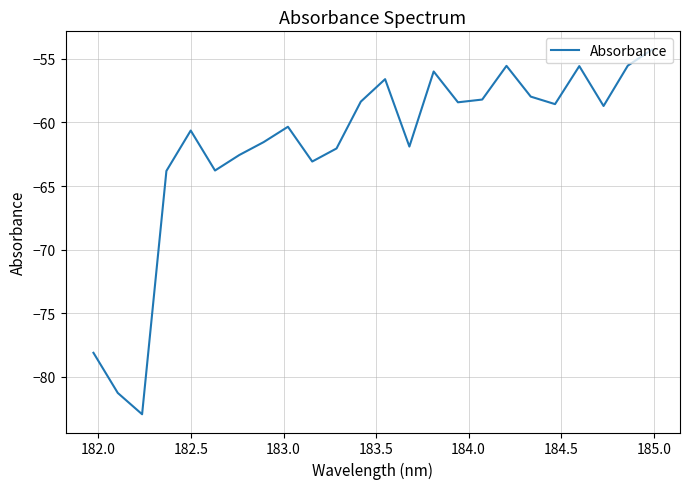

What is the difference between the maximum and minimum values?

28.7